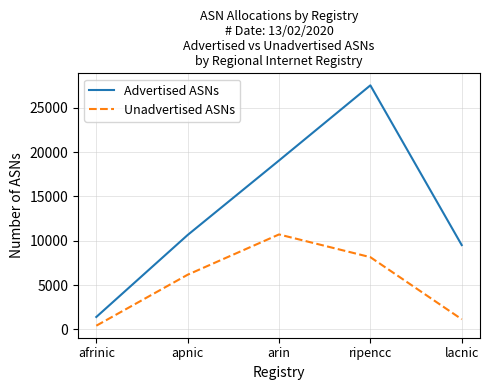

Count the number of categories in the chart.

5